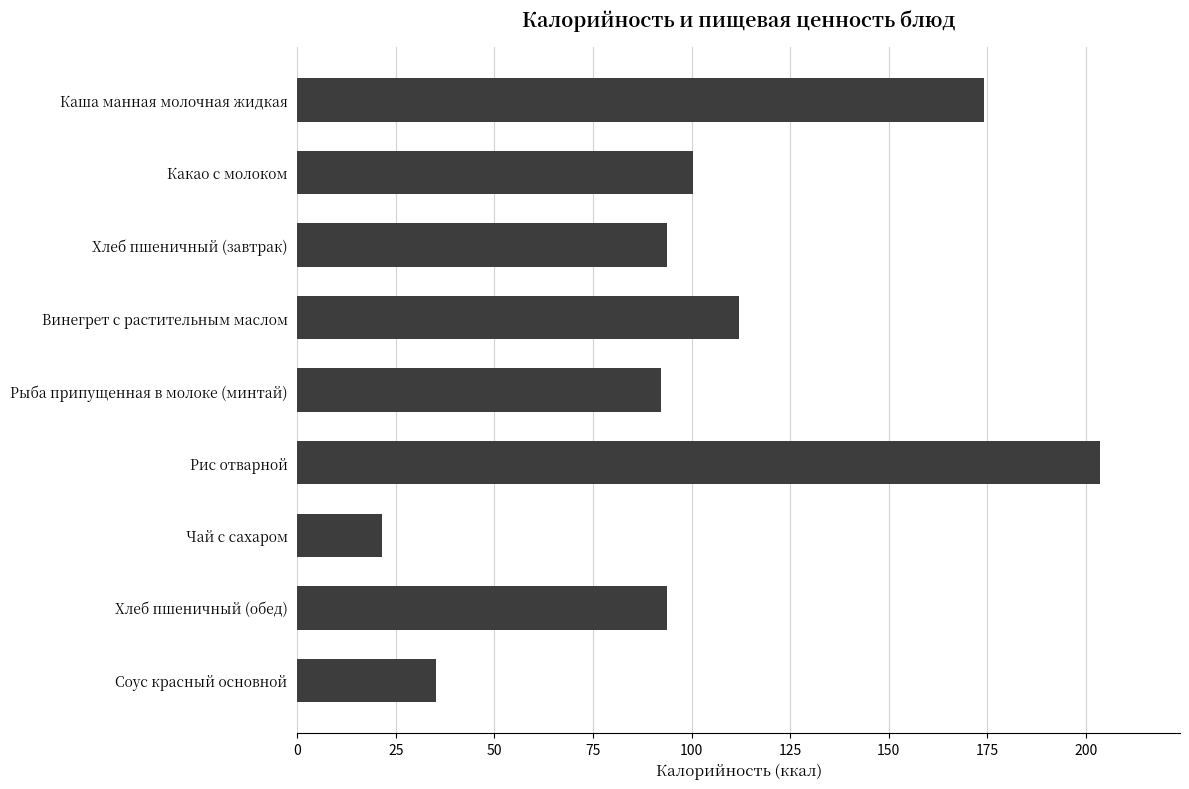

What is the label of the 9th bar from the bottom?

Каша манная молочная жидкая